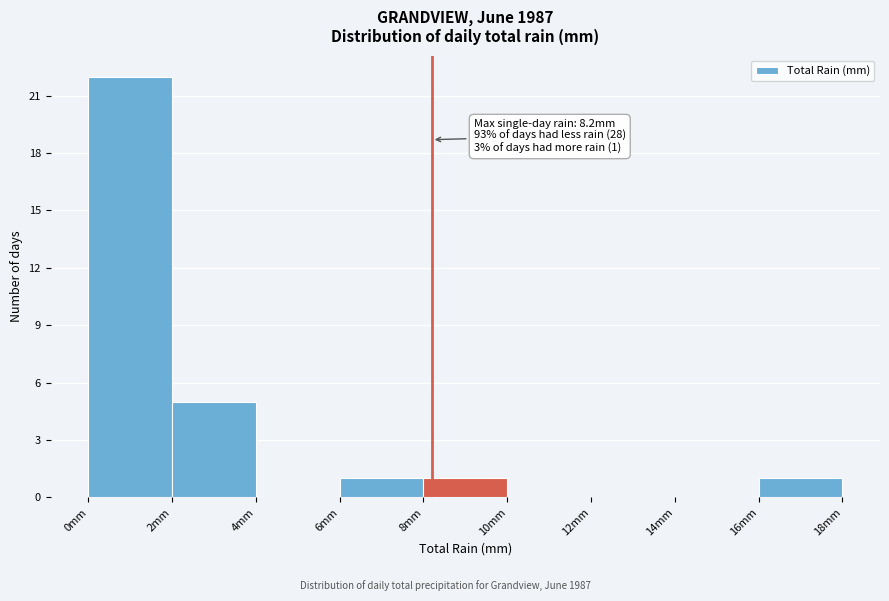

Which range on the x-axis has the tallest bar?

0 to 2